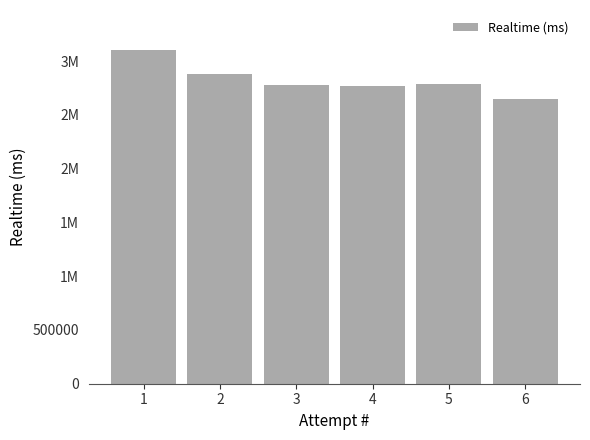

Are the bars horizontal?

No